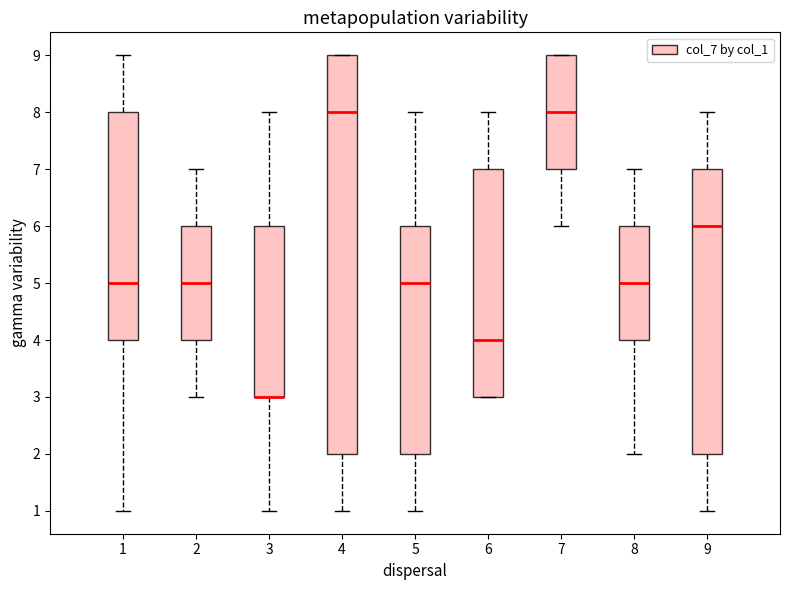

Comparing the boxes themselves (not the whiskers), which one is the tallest?

4